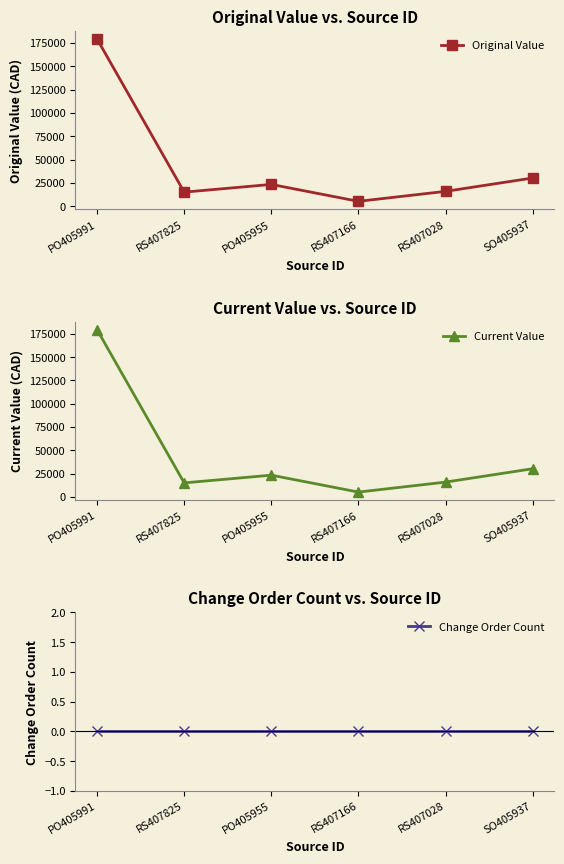

Rank the categories by Current Value value from lowest to highest.

RS407166, RS407825, RS407028, PO405955, SO405937, PO405991